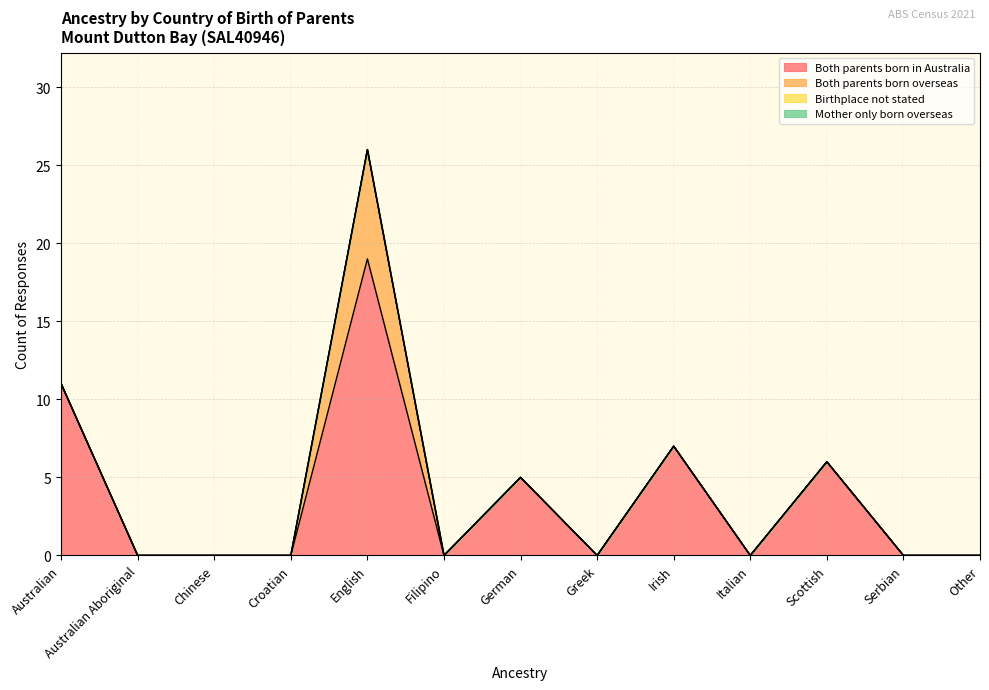

True or false: Birthplace not stated and Both parents born in Australia intersect in this chart.

False